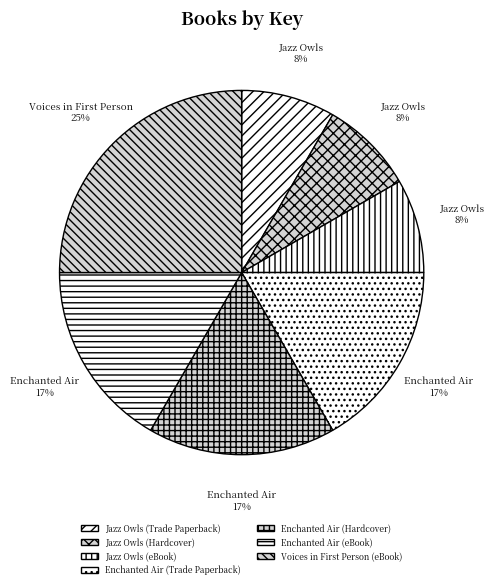

How many segments does this pie chart have?

7